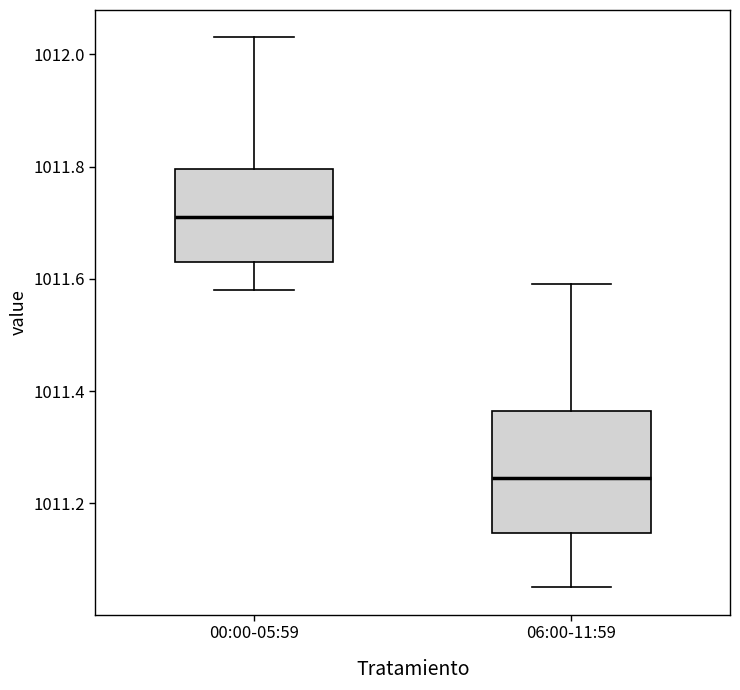

Which box has the lowest median line?

06:00-11:59